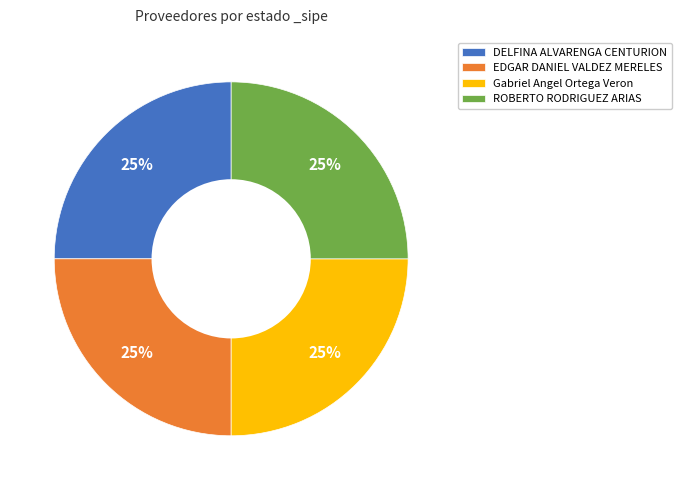

How many segments does this pie chart have?

4